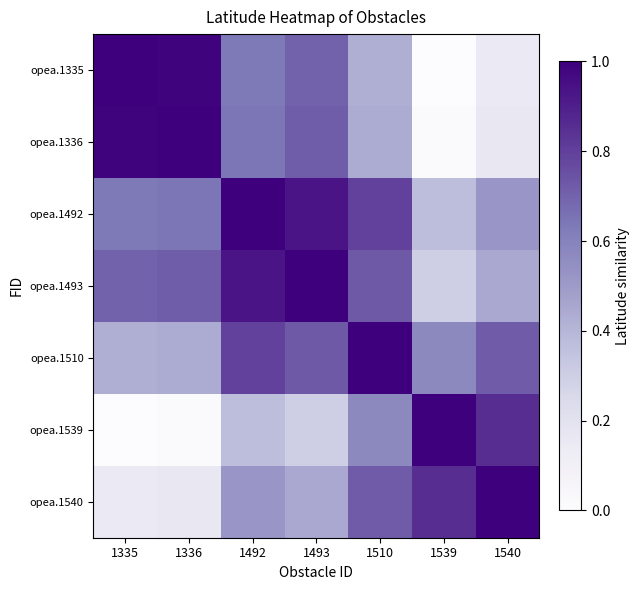

Which series has the largest range (max minus min)?

opea.1335